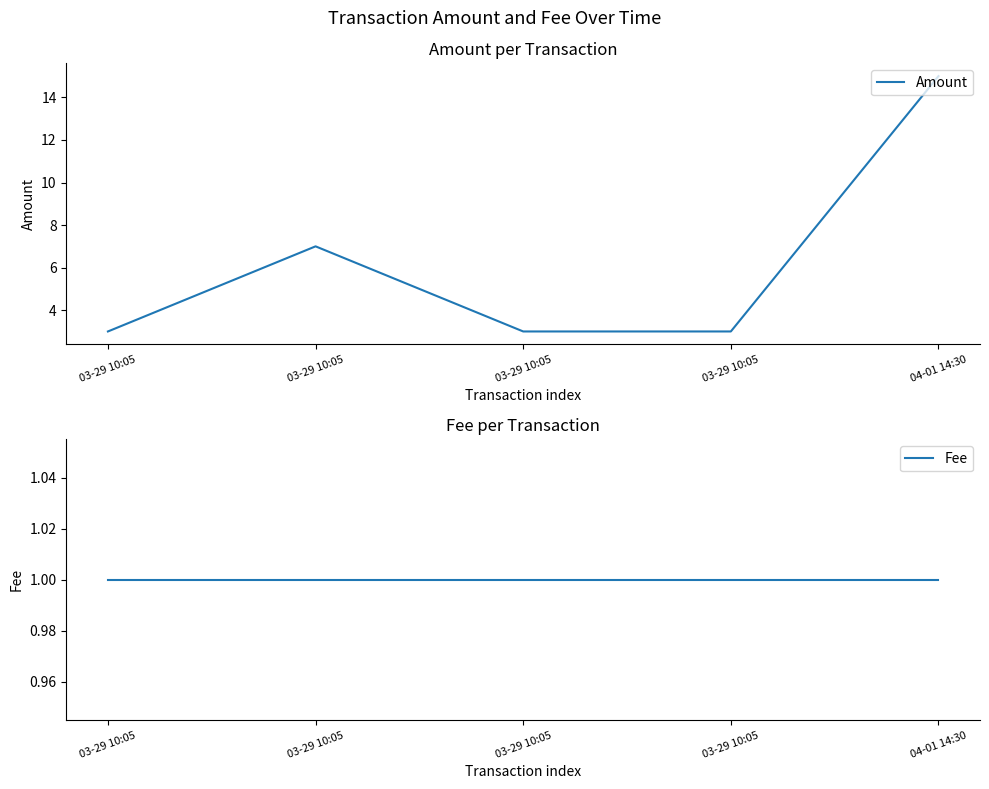

What is the total value across all series at 04-01 14:30?

16